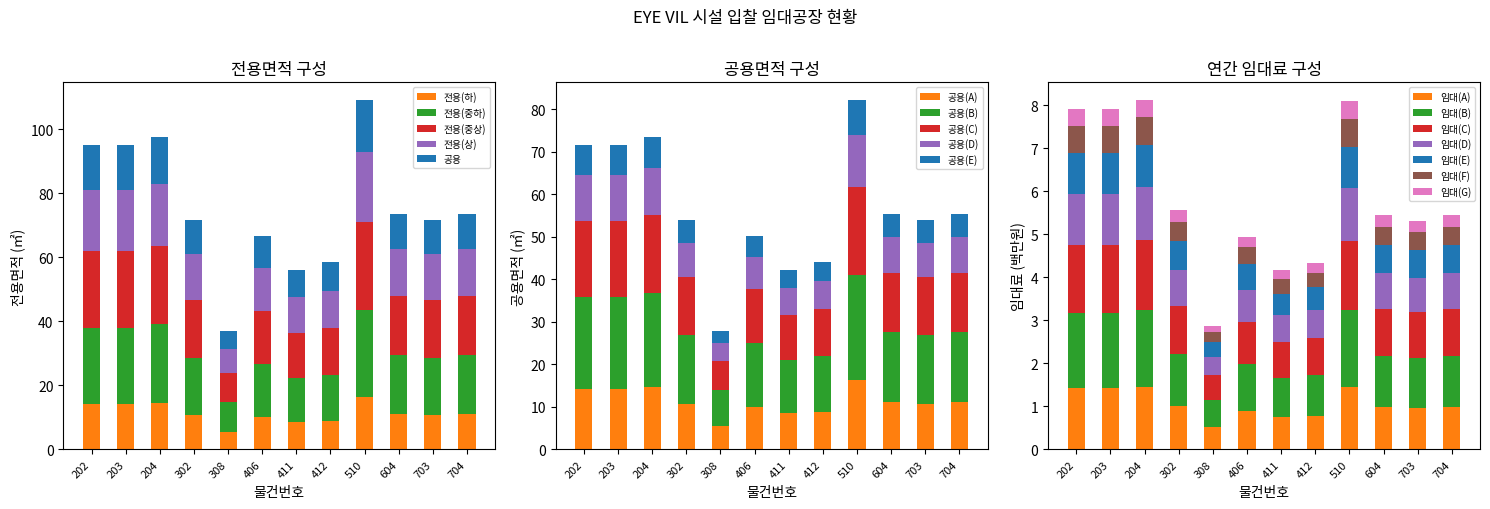

Is it true that 임대료(연간) equals 0.8 at 412?

True